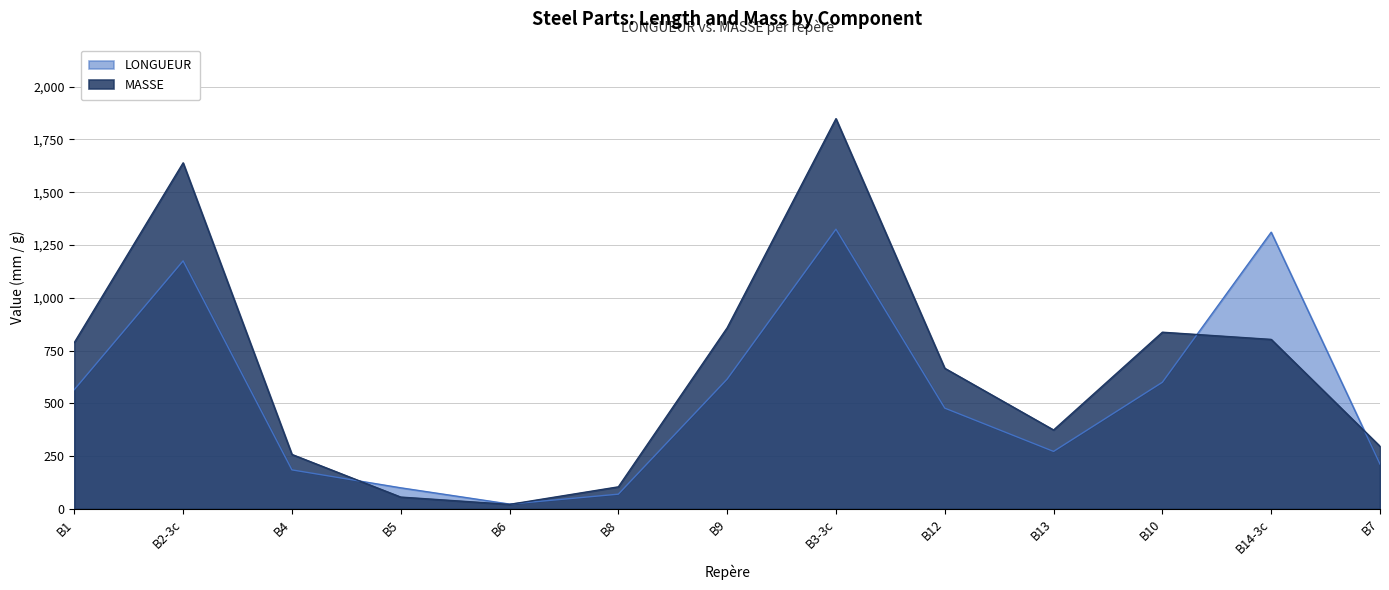

At which category does MASSE reach its first local valley?

B6